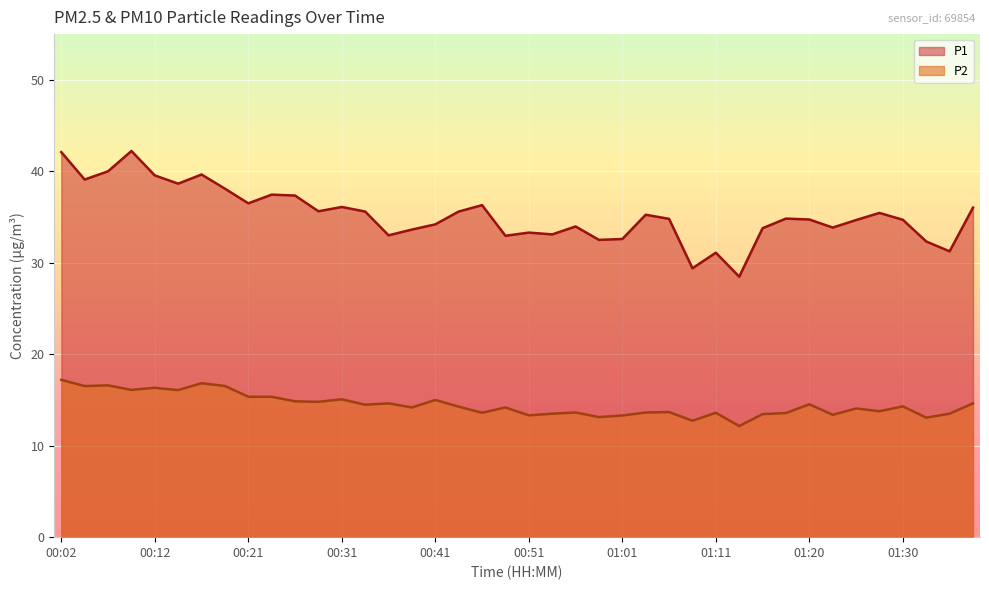

Which series changed the most between 00:34 and 01:30?

P1